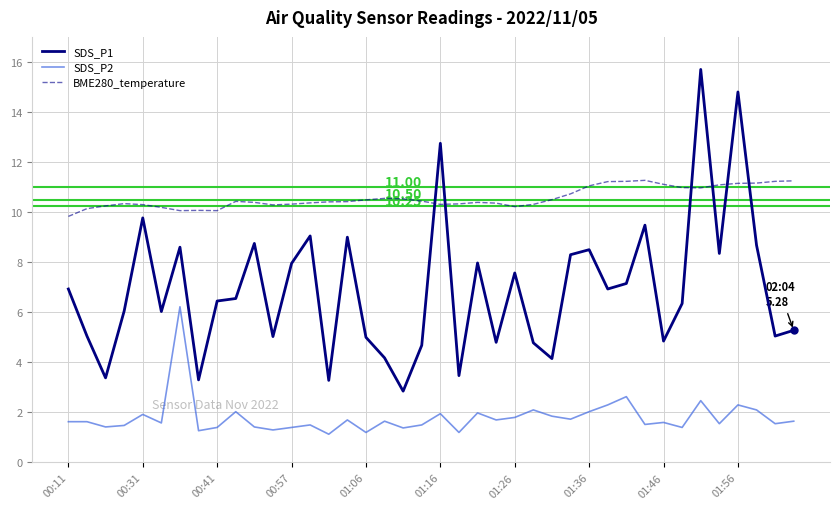

Which series has the largest total across all categories?

BME280_temperature